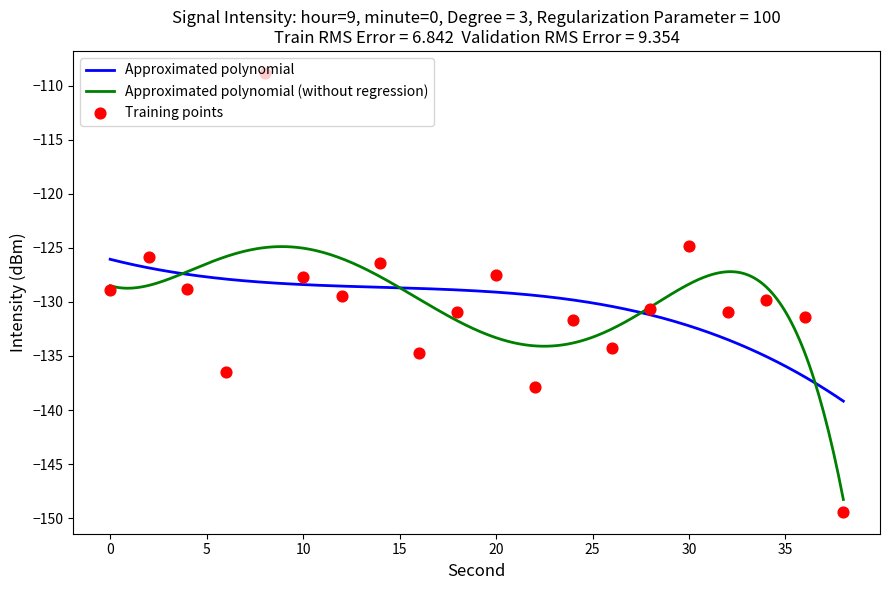

What is the maximum value for Approximated polynomial?

-126.1